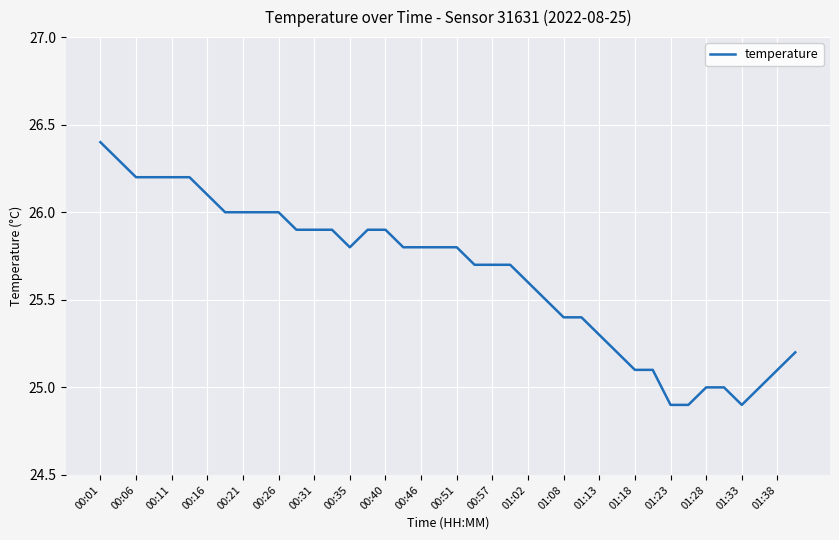

What is the difference between the maximum and minimum values?

1.5